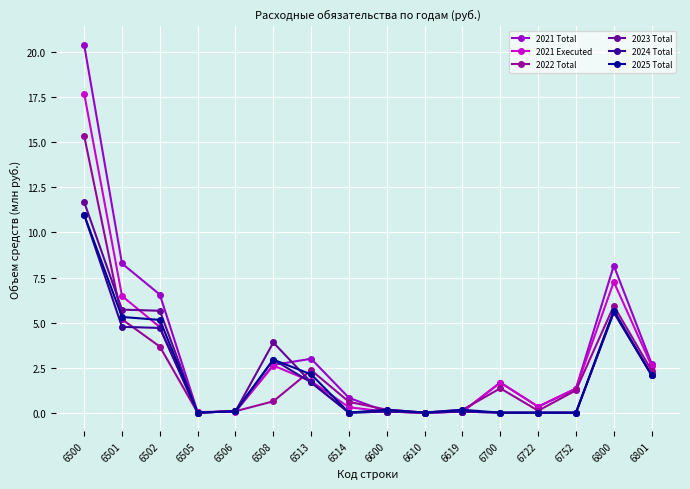

Is it true that 2023 Total equals 0.0 at 6752?

True